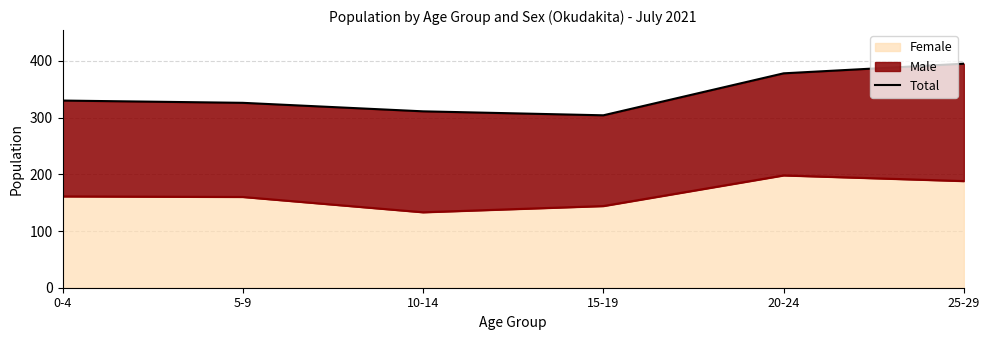

Rank the categories by value from highest to lowest.

25-29, 20-24, 0-4, 5-9, 10-14, 15-19